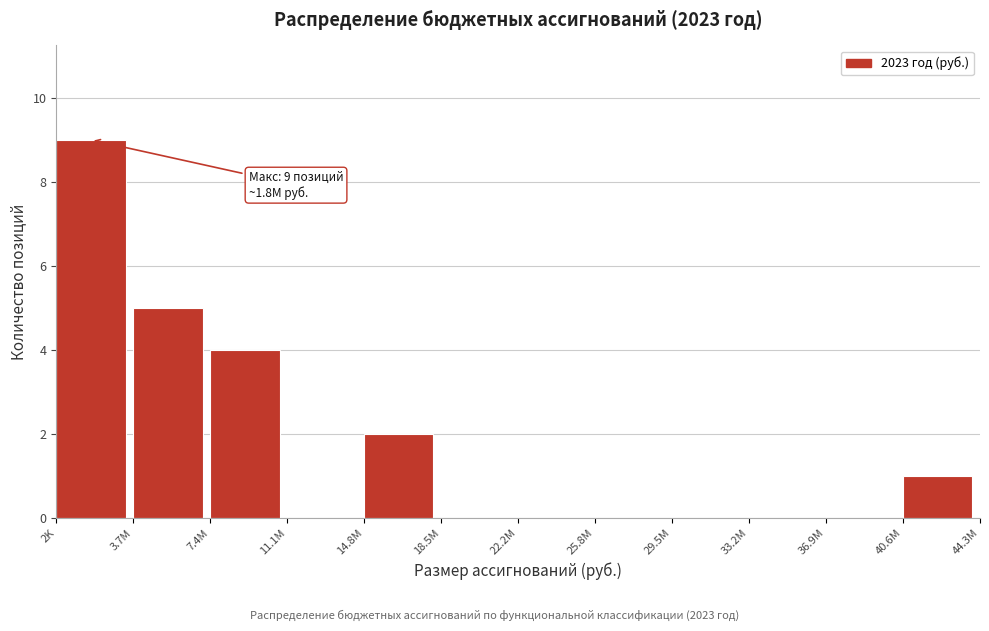

Reading left to right, list all the values displayed in this chart.

2K=9	3.7M=5	7.4M=4	11.1M=0	14.8M=2	18.5M=0	22.2M=0	25.8M=0	29.5M=0	33.2M=0	36.9M=0	40.6M=1